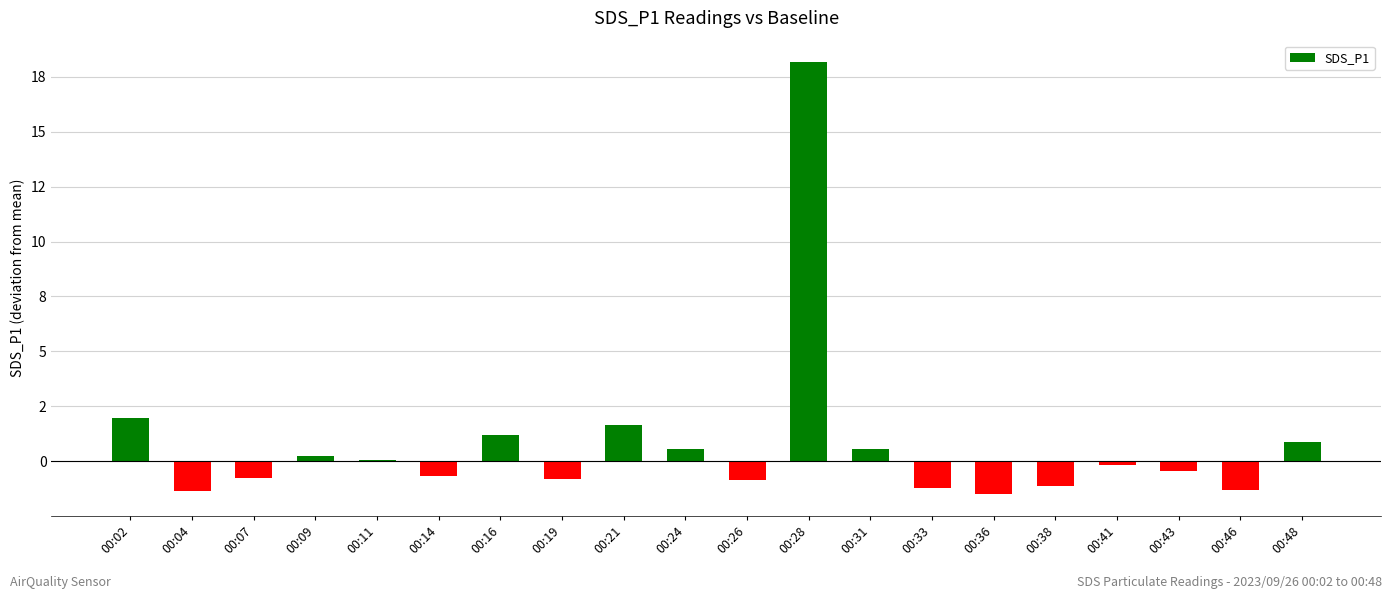

What is the difference between the values at 00:43 and 00:09?

0.7